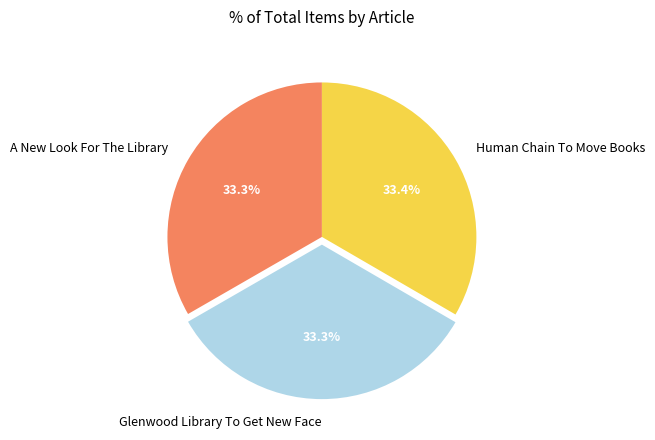

What percentage is the A New Look For The Library slice, to the nearest percent?

33%